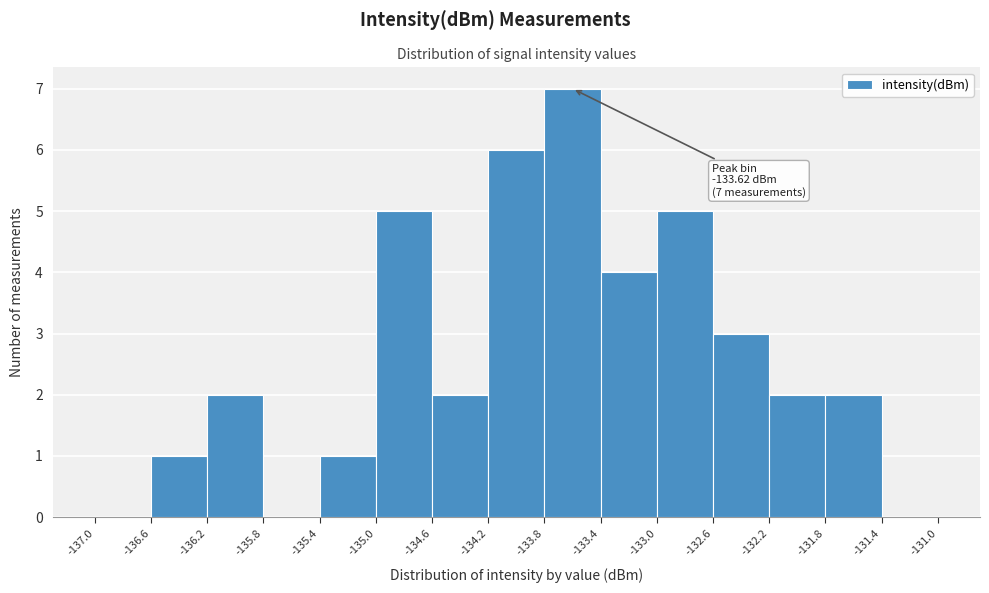

Which range on the x-axis has the tallest bar?

-133.8 to -133.4